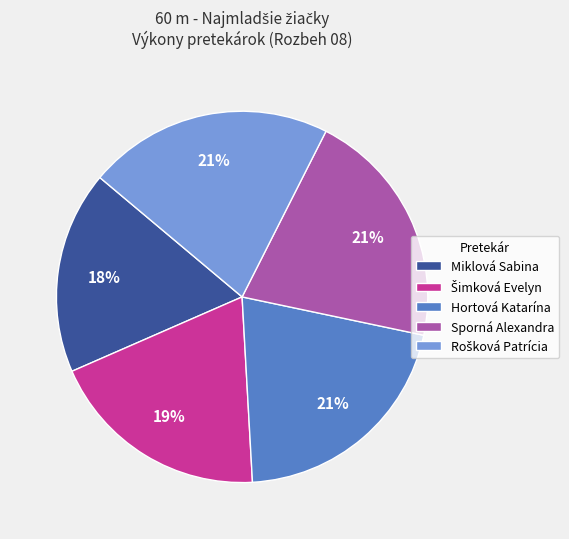

True or false: Hortová Katarína accounts for 9% of the total.

False